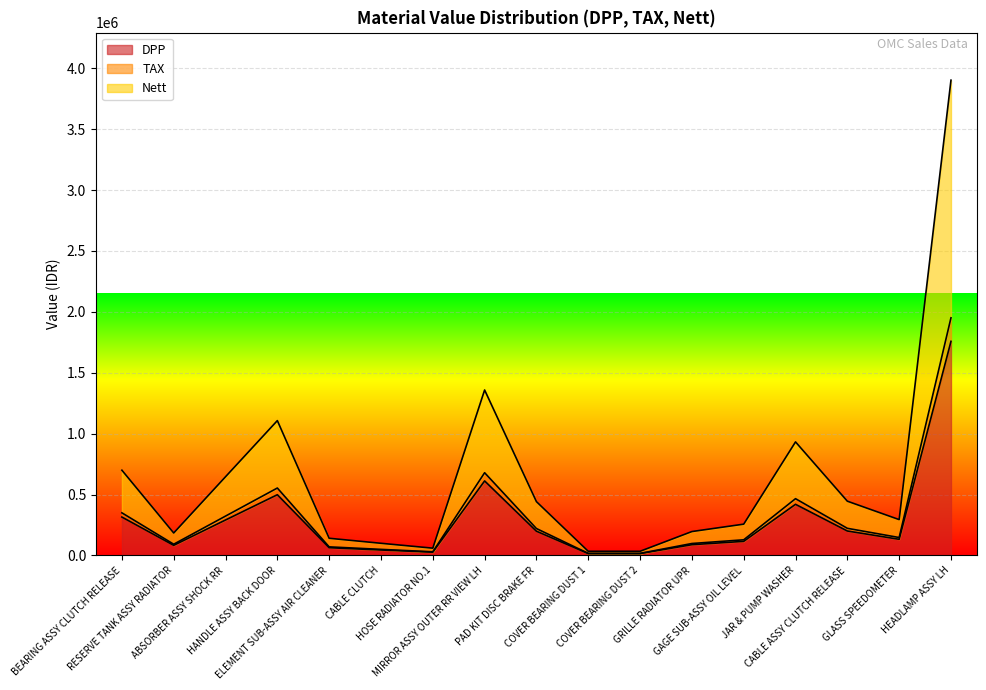

Where is the first local minimum for DPP?

RESERVE TANK ASSY RADIATOR